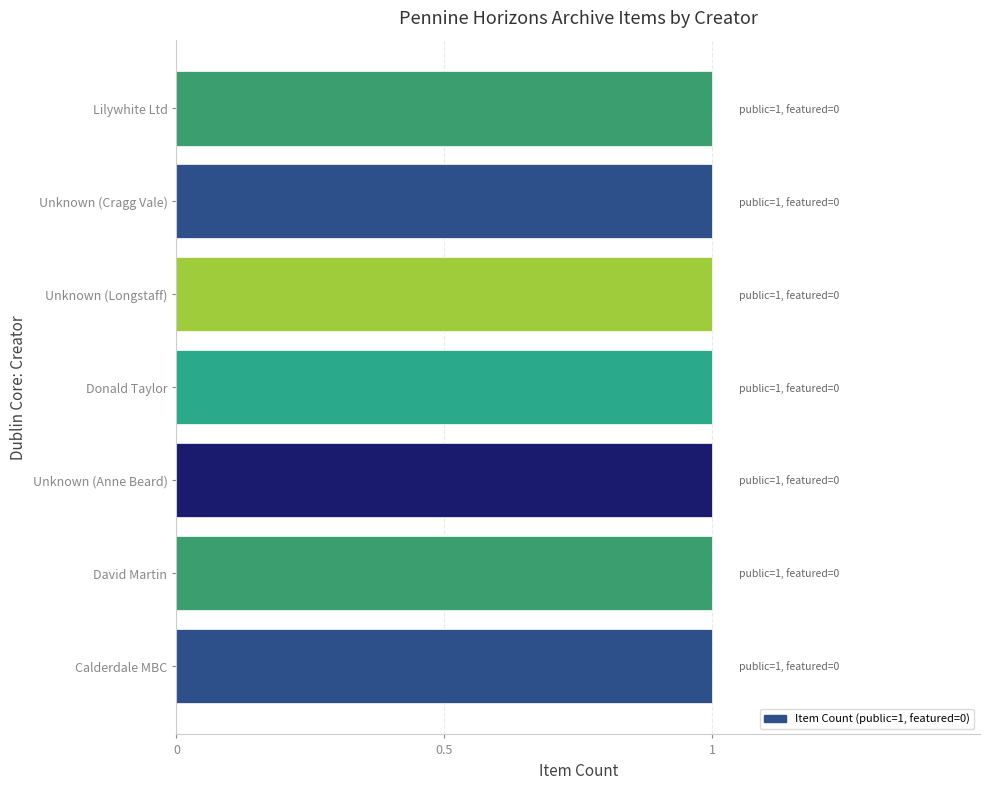

Which series has the largest total across all categories?

Item Count